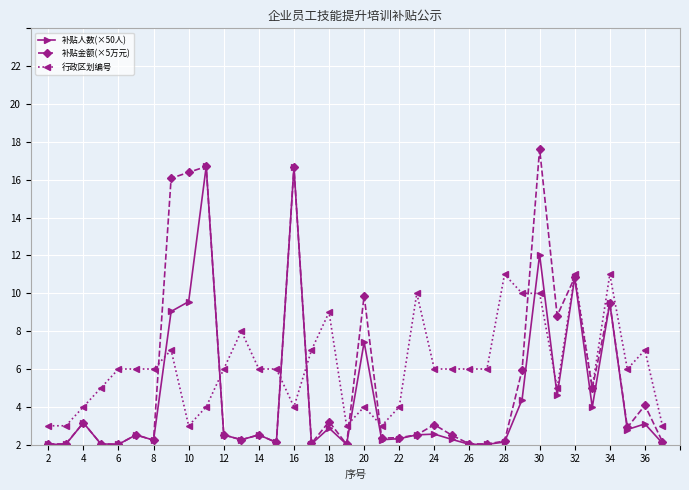

Does the chart display data point markers on the line(s)?

Yes